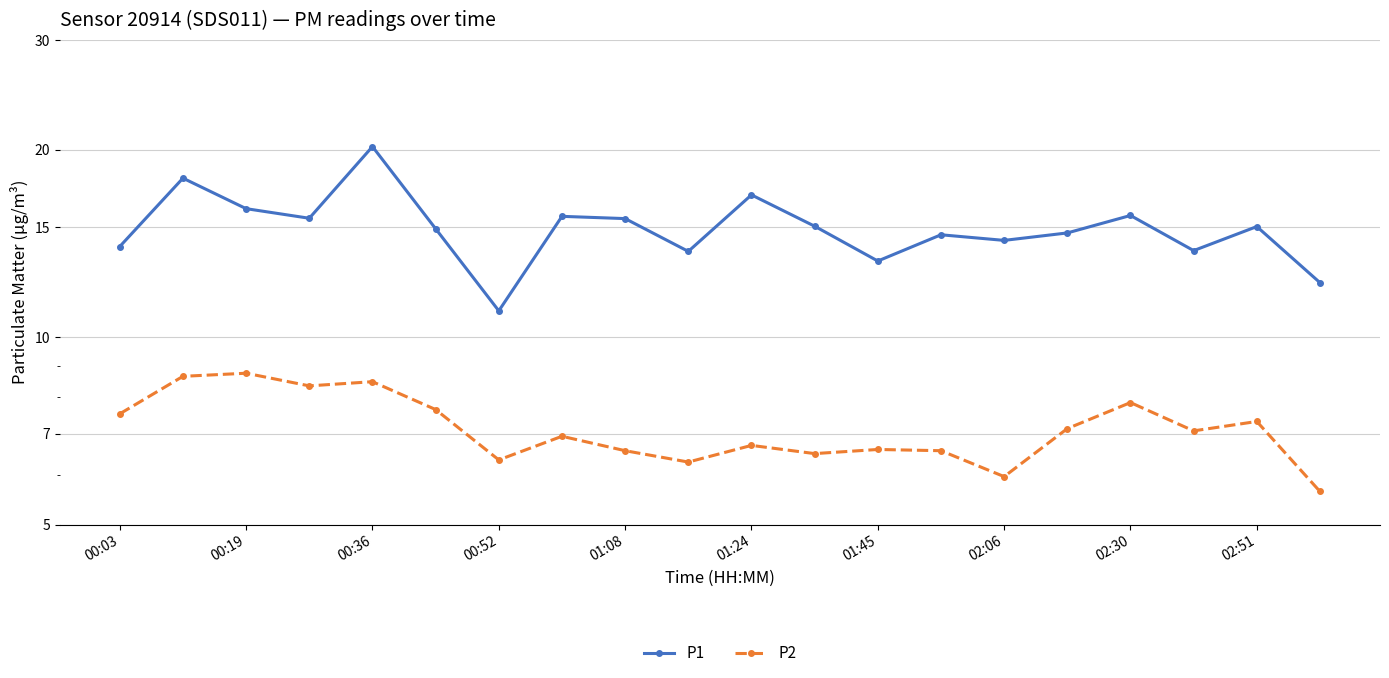

What are all the series names shown in the legend?

P1, P2